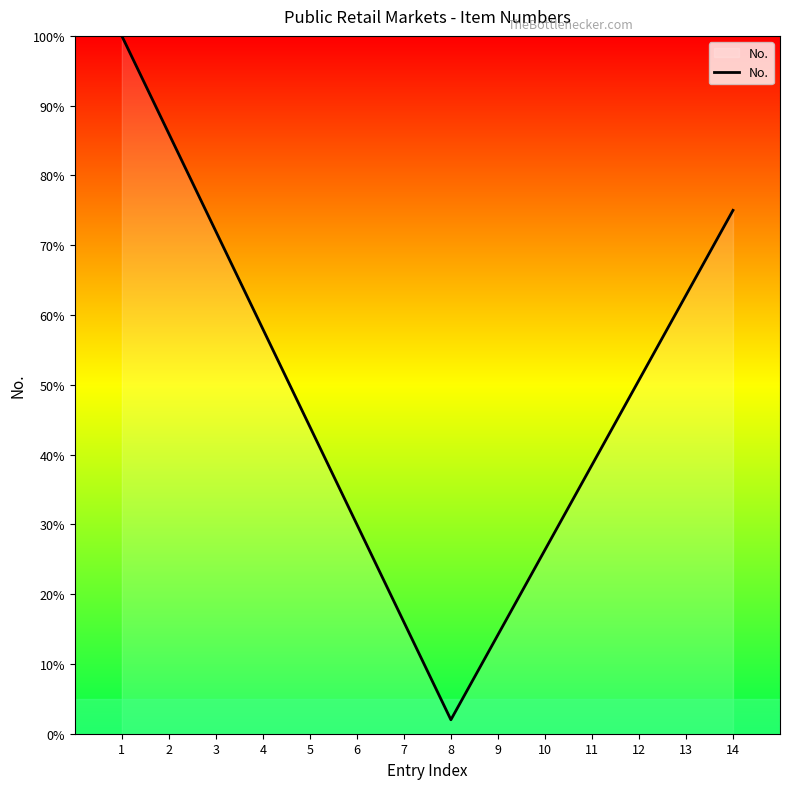

The chart shows a value of 106.2 at 3. True or false?

False